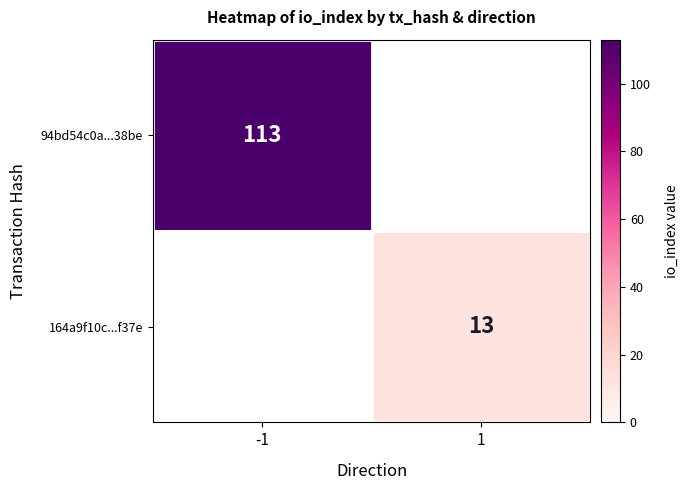

Is the value of 164a9f10c...f37e at 1 greater than the value of 94bd54c0a...38be at -1?

No